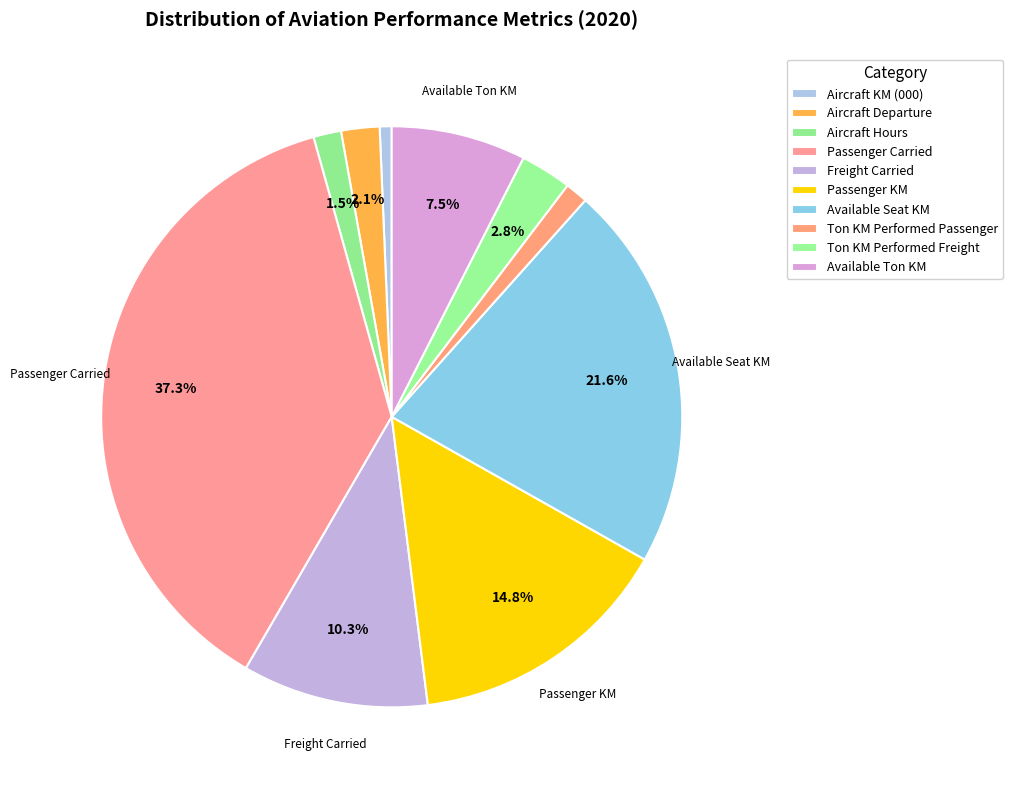

How many segments does this pie chart have?

10